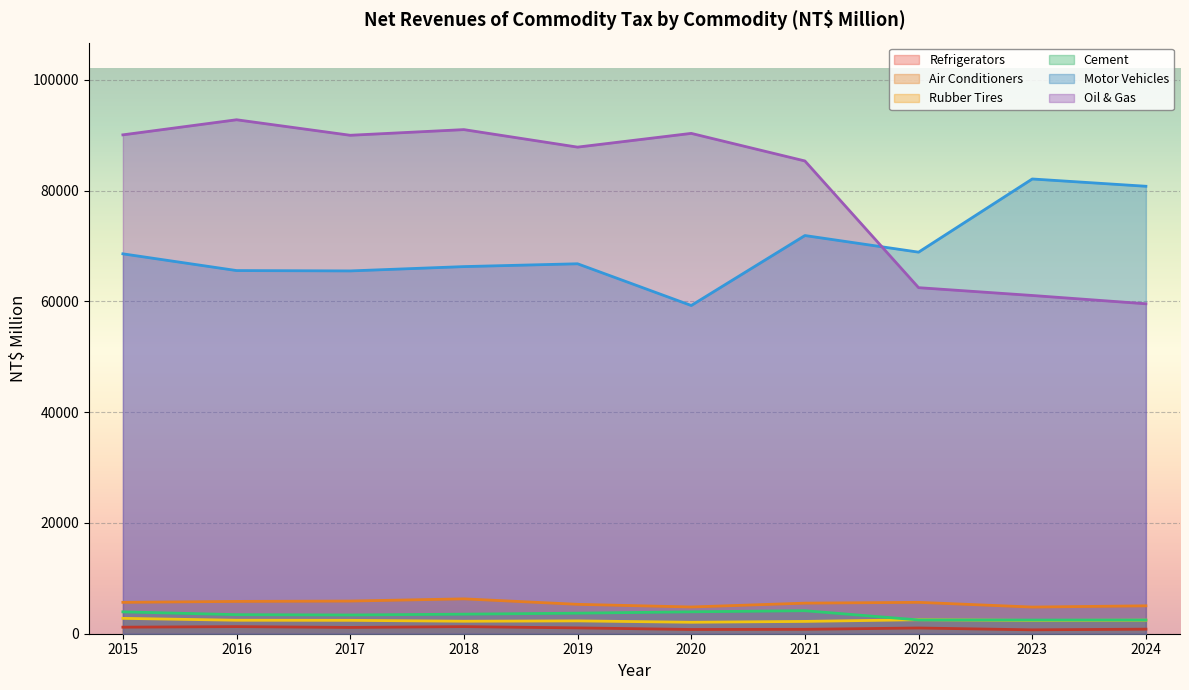

Does the chart display data point markers on the line(s)?

No